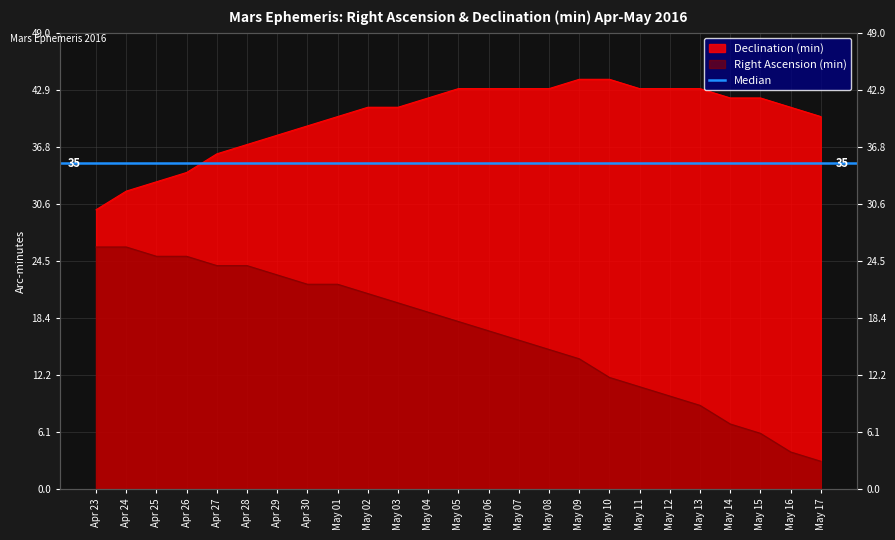

Which series has the largest range (max minus min)?

Right Ascension (min)